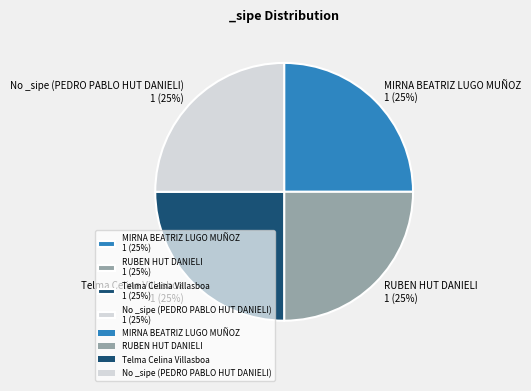

Count the number of slices in the pie.

4